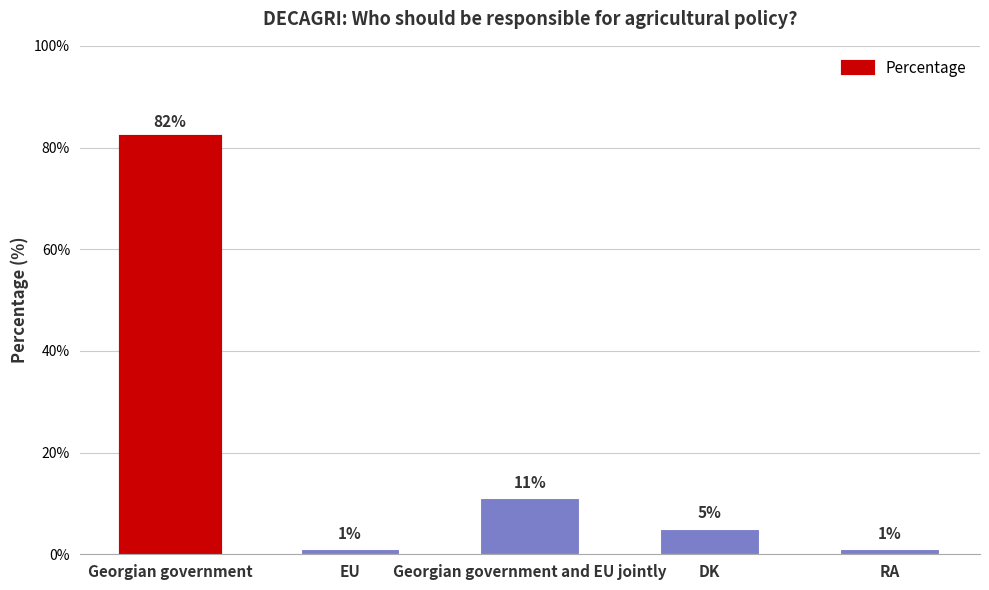

Where does the data first go above 5?

Georgian government